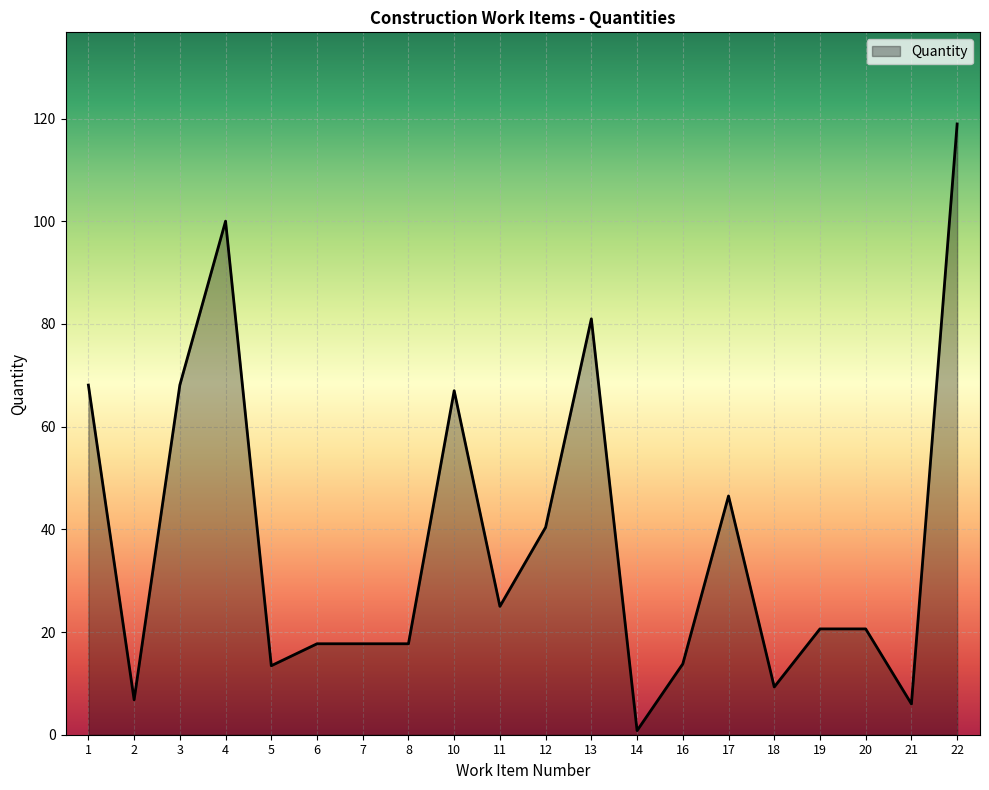

Does the chart display data point markers on the line(s)?

No